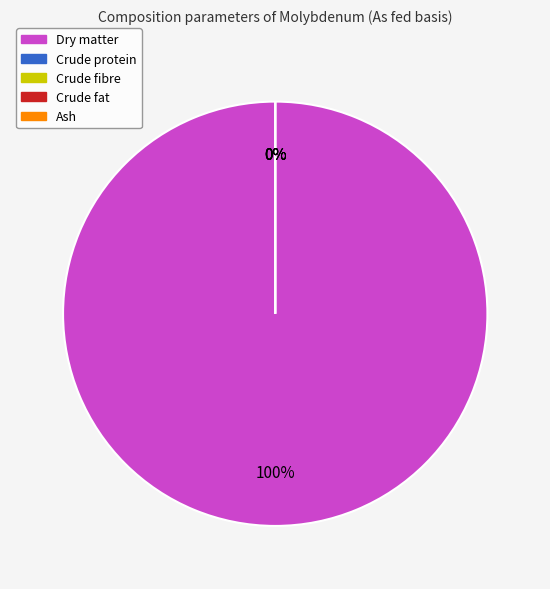

Which slice is the smallest?

Crude protein